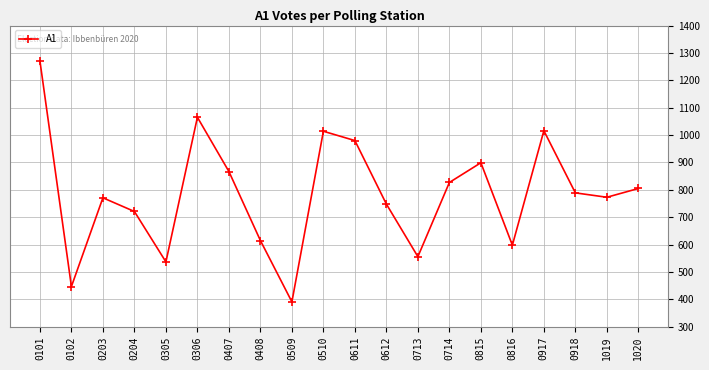

What is the change in value from 0612 to 1020?

+57